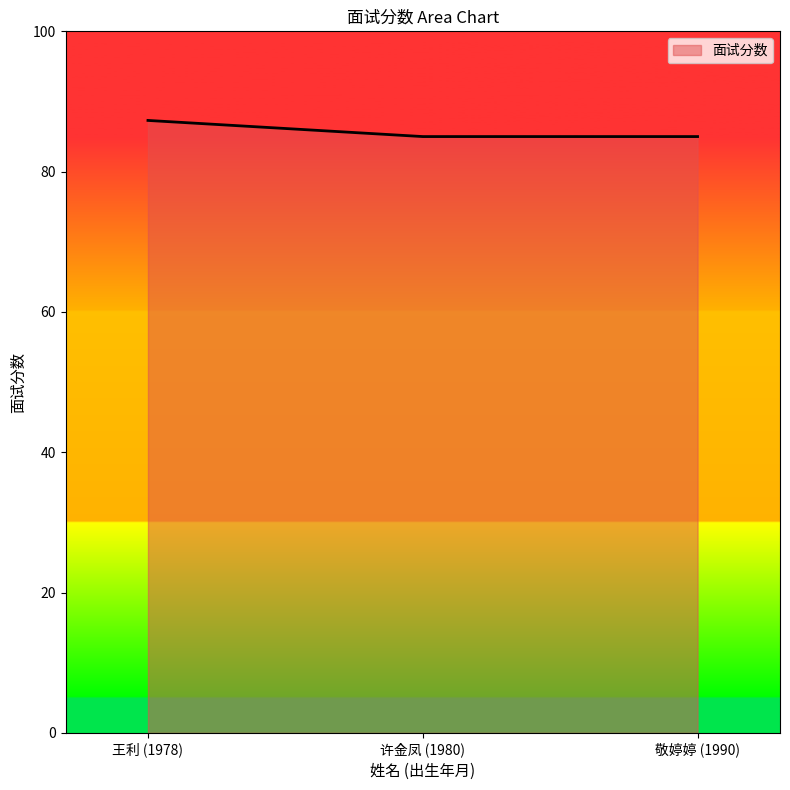

Reading left to right, extract all data points from this chart.

87.3	85.0	85.0